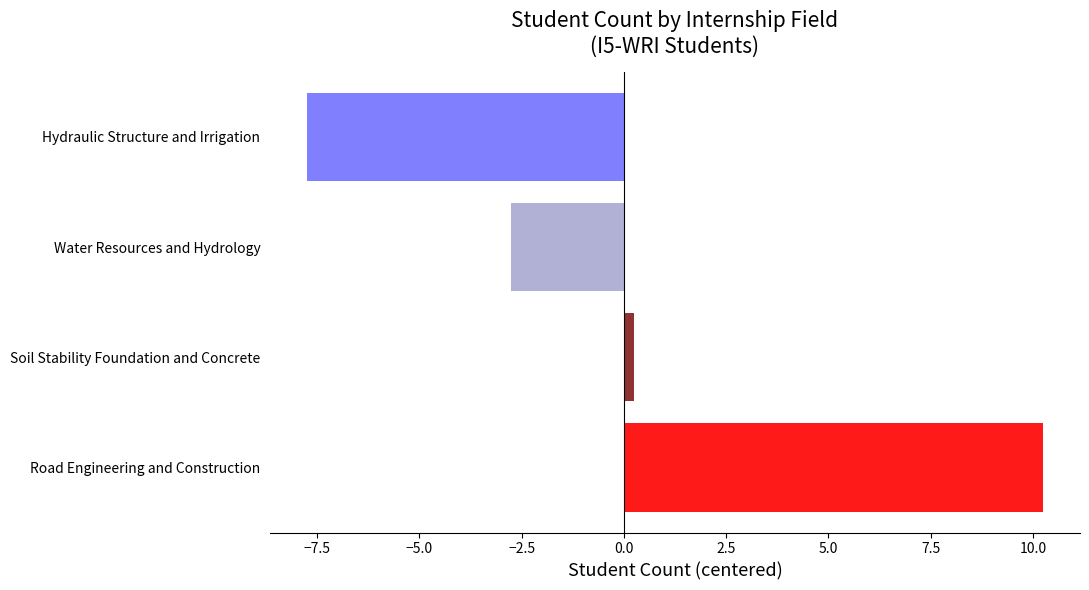

Does the chart contain stacked bars?

No